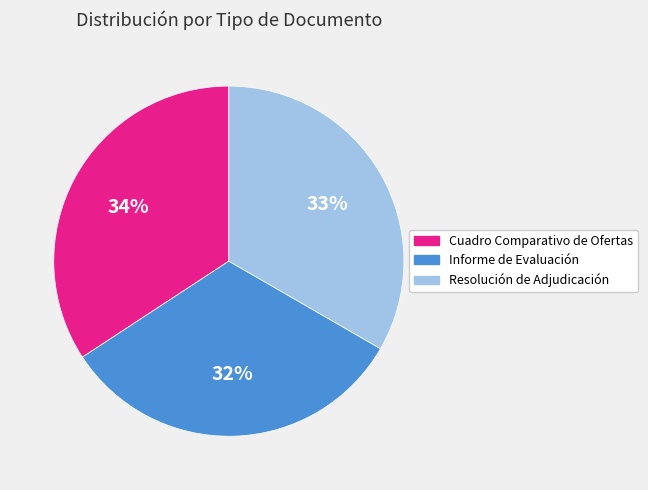

What is the ratio of the value at Informe de Evaluación to the value at Resolución de Adjudicación?

1.0